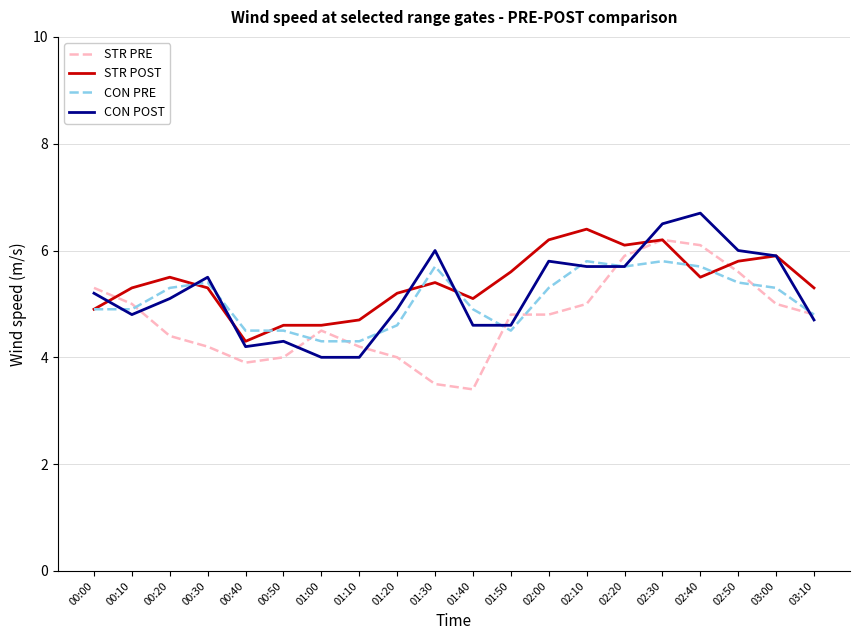

What position from the right is 00:40?

16